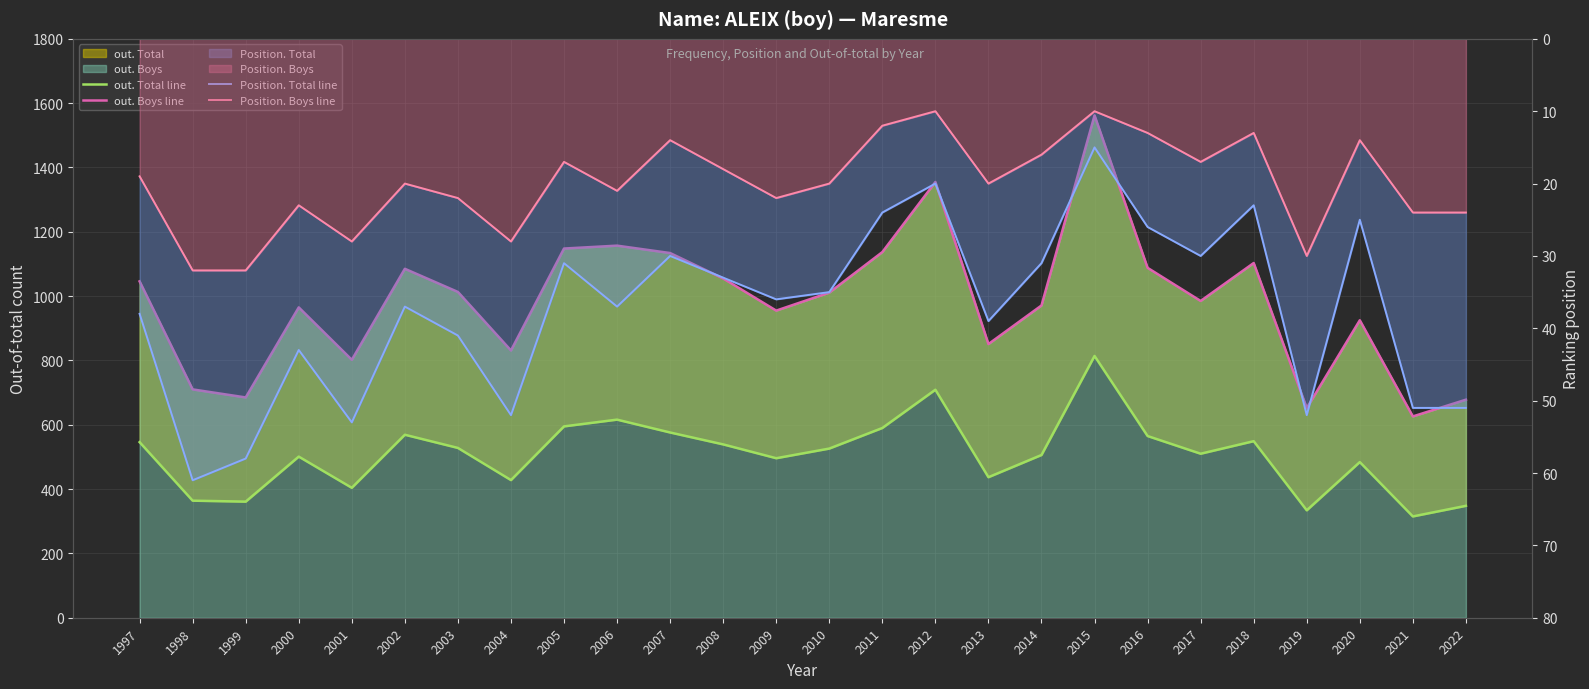

What is the difference between the highest and lowest values at 2011?

1125